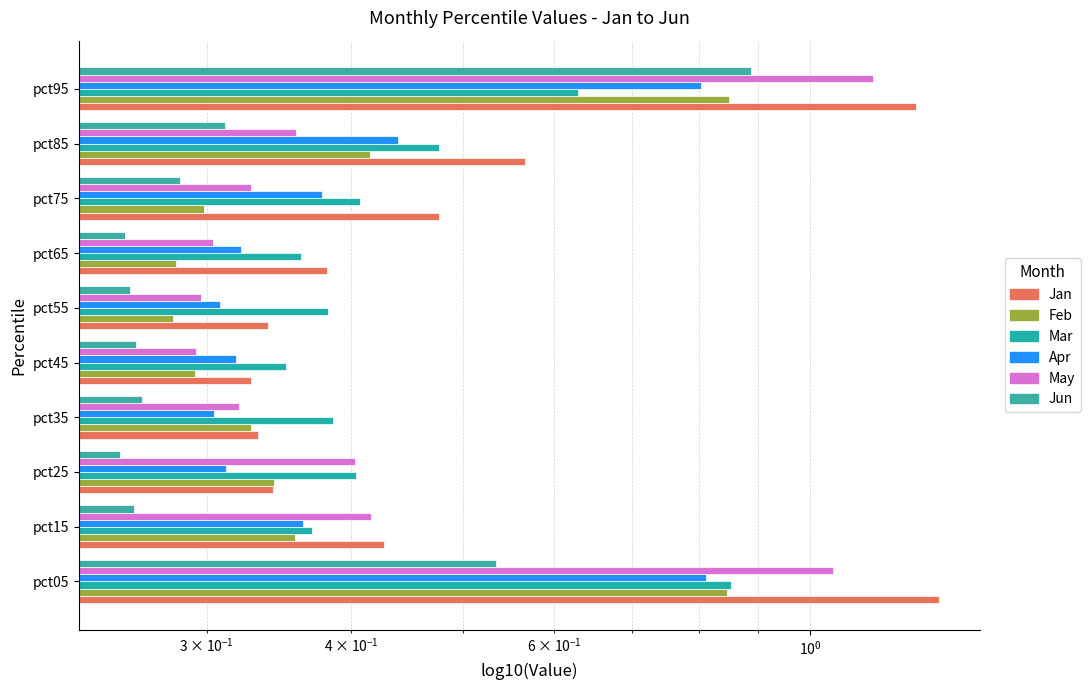

What position from the right is 6?

4